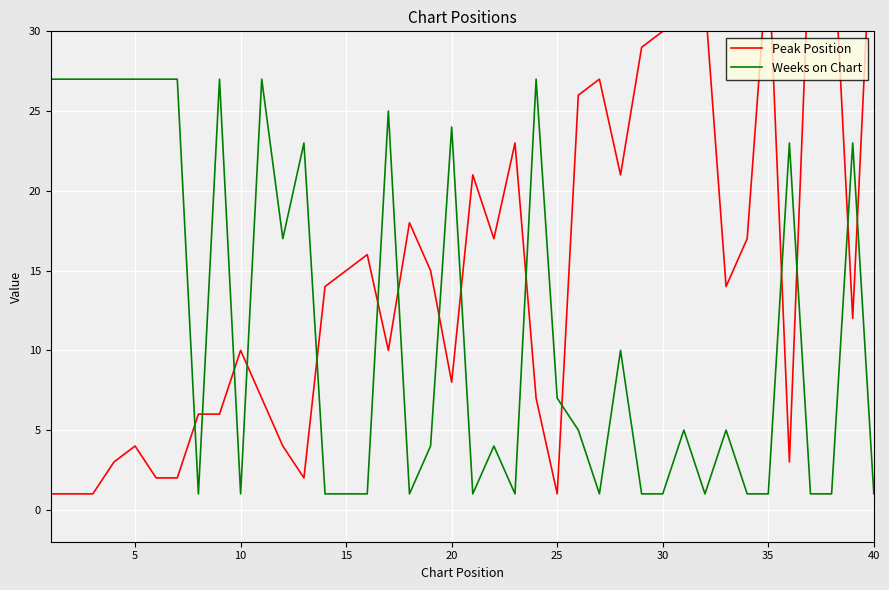

Is it true that Weeks on Chart equals 1 at 30?

True